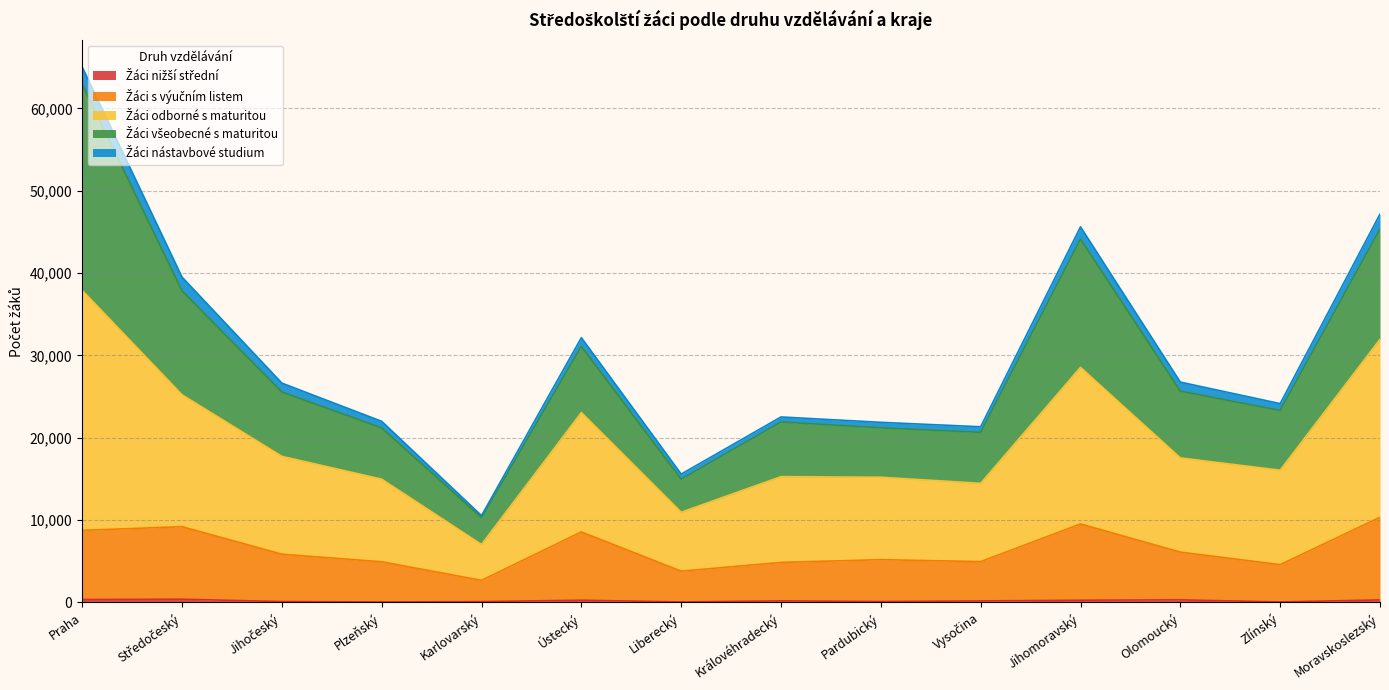

How many lines are shown in the chart?

5